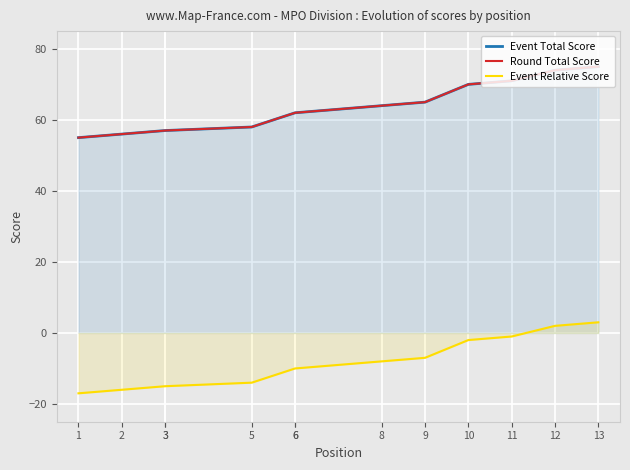

True or false: Event Total Score has more than 1 interior local peaks.

False